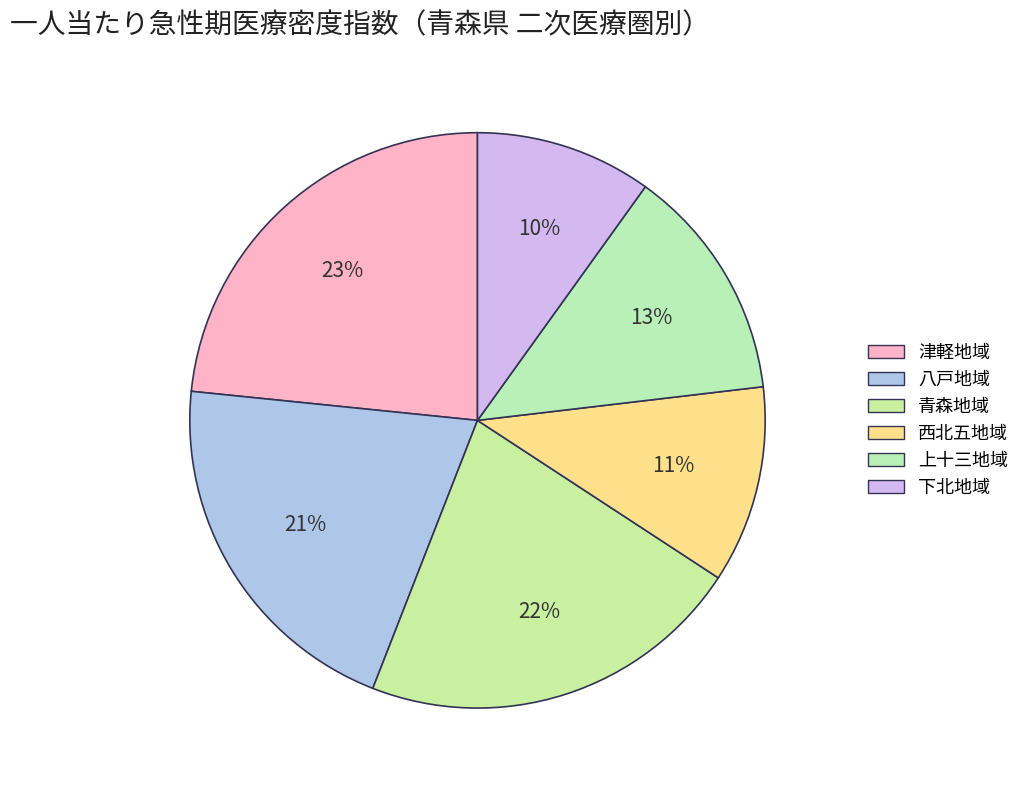

Count the number of slices in the pie.

6